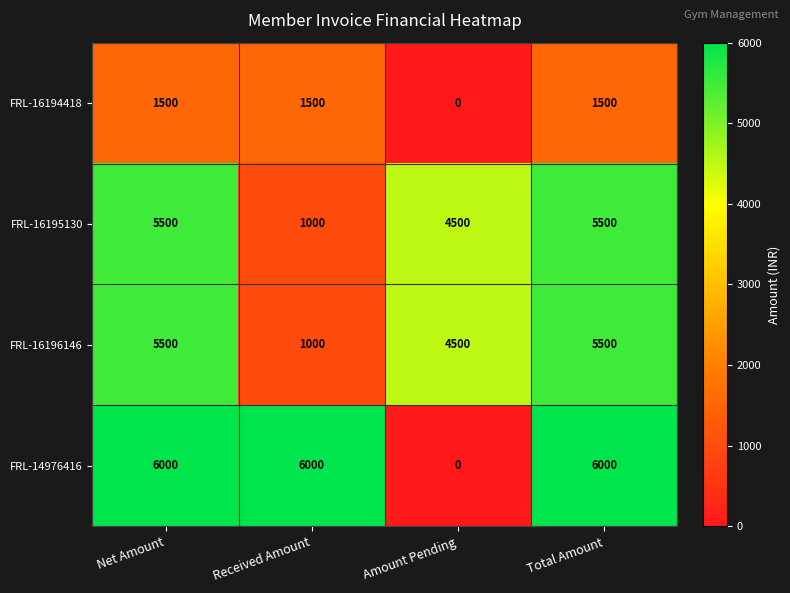

Between Amount Pending and Total Amount, which series saw the biggest shift?

FRL-14976416